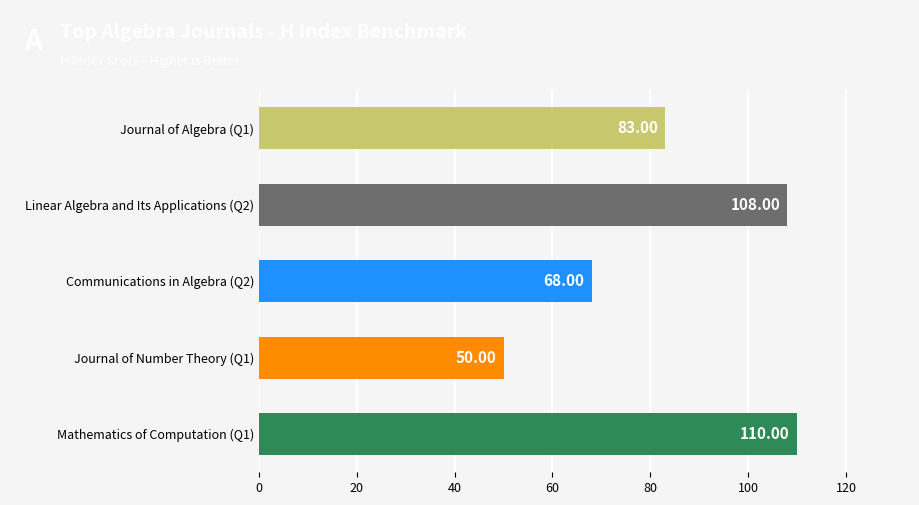

At which category does the chart reach its minimum across all series?

Journal of Number Theory (Q1)